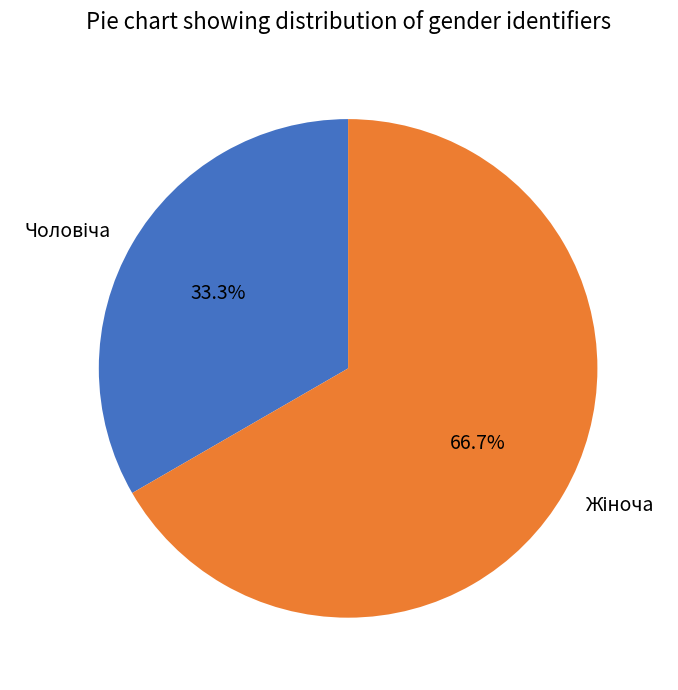

Count the number of slices in the pie.

2